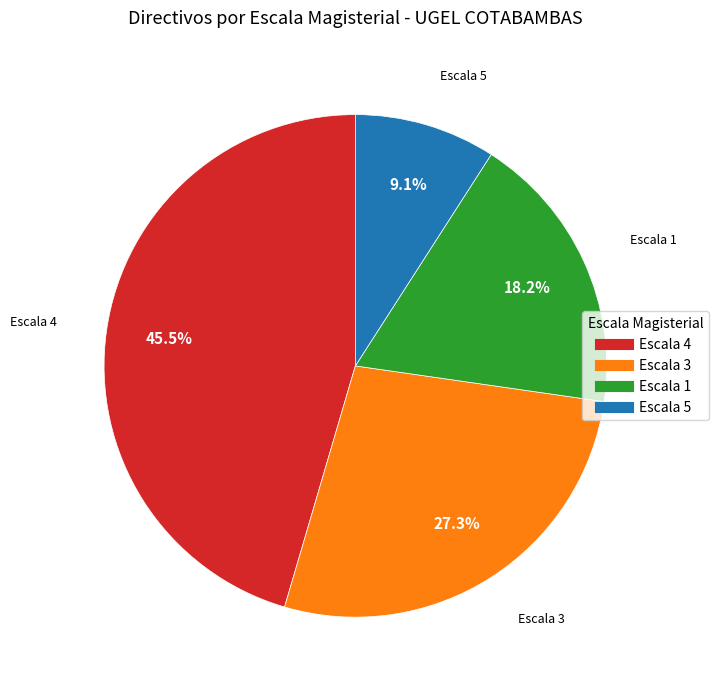

Is there a majority slice in this chart?

No